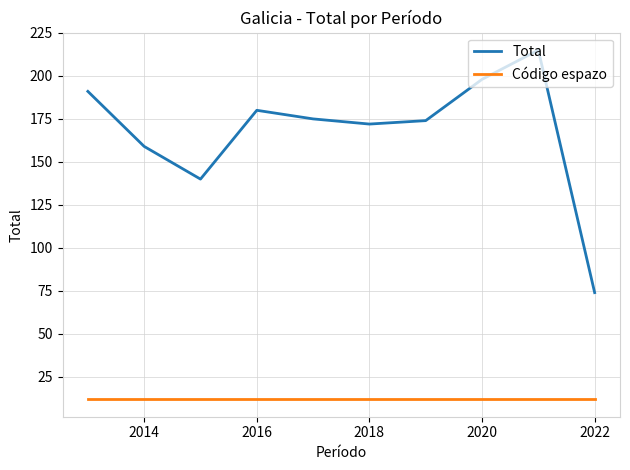

Which series has the widest spread of values?

Total